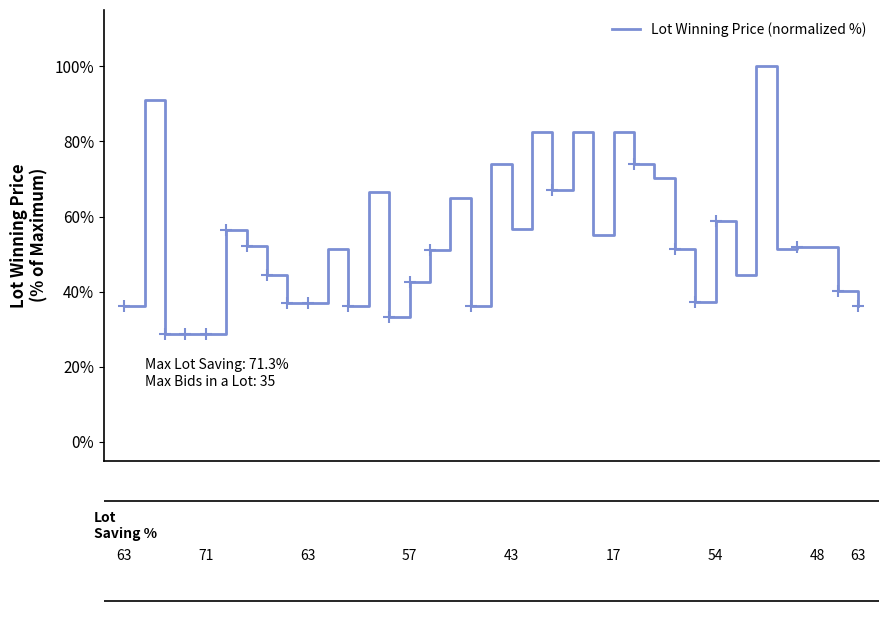

What is the greatest value displayed?

100.0